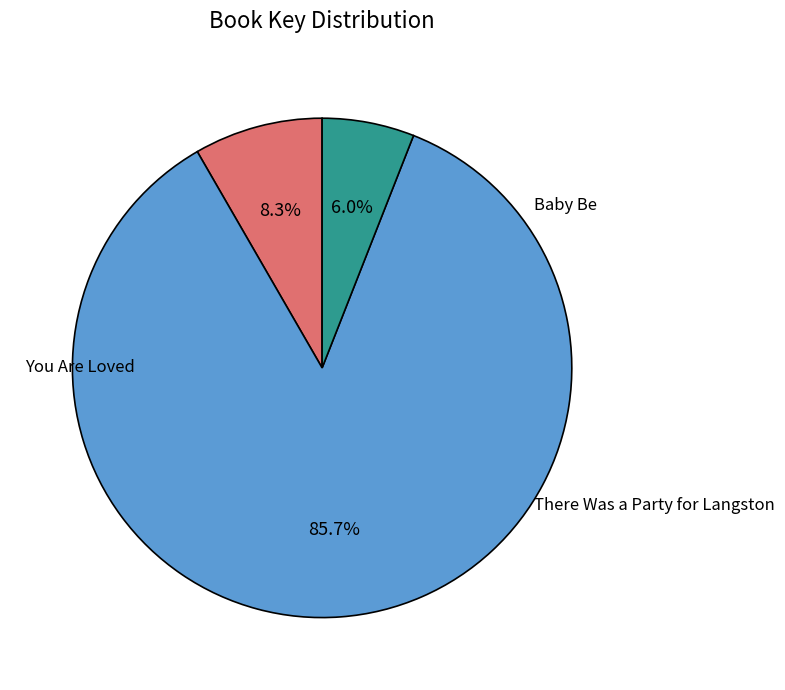

Is there any slice that represents more than half of the pie?

Yes